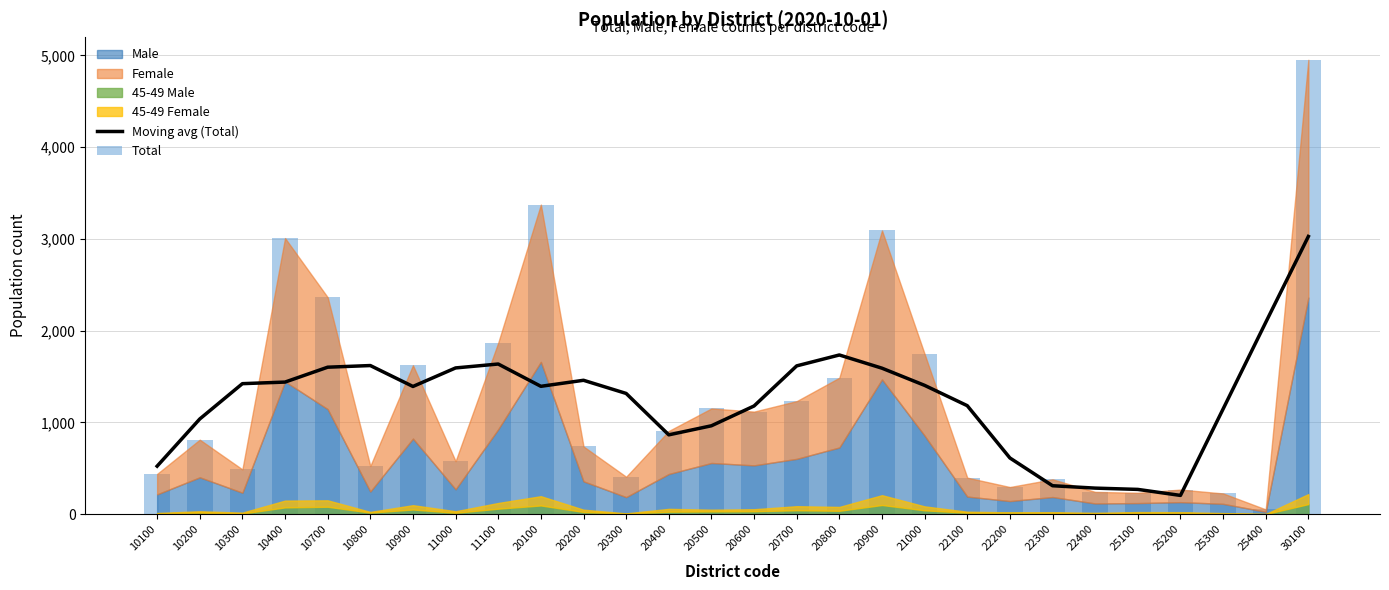

How many data points does each series have?

28